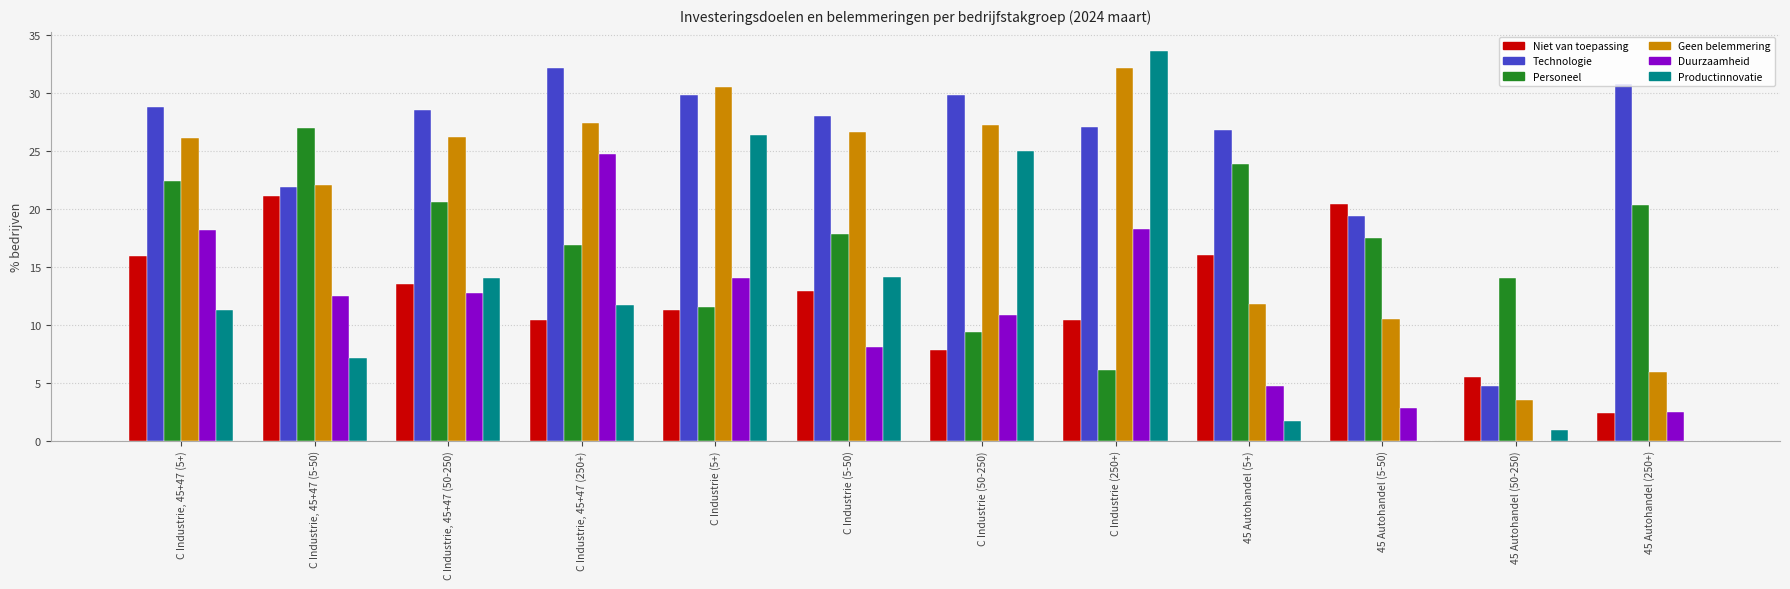

Which label corresponds to the largest value in the chart?

C Industrie (250+)